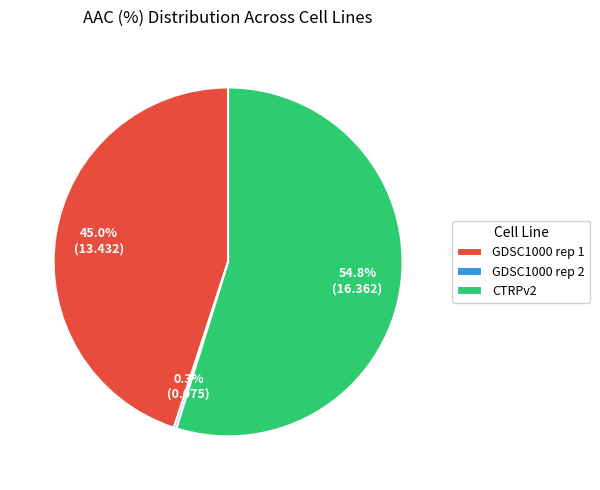

Between CTRPv2 and GDSC1000 rep 1, which is larger?

CTRPv2